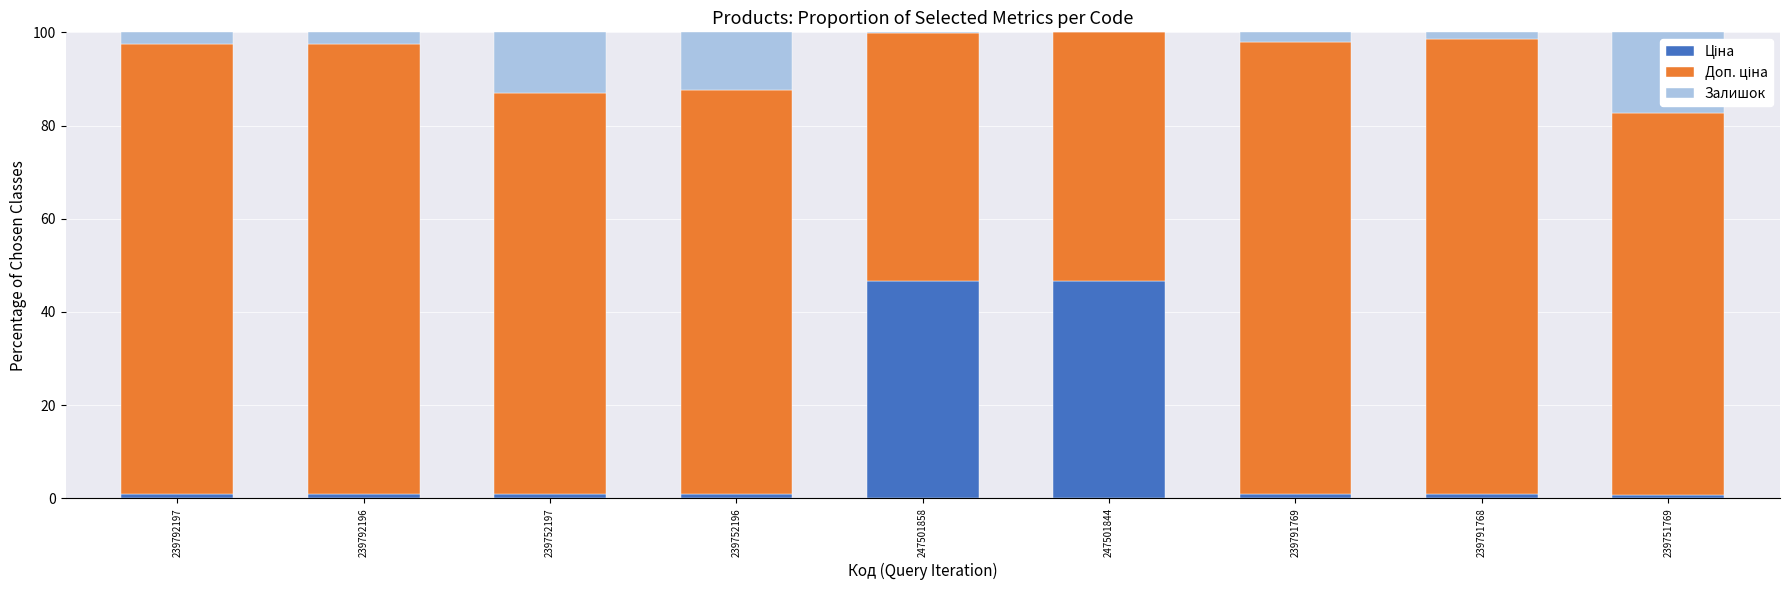

Are the bars horizontal?

No